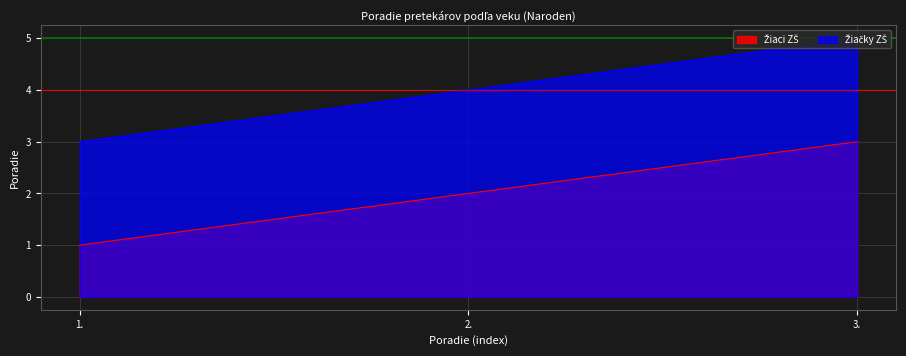

Reading left to right, what are all the values shown in this chart?

Žiaci ZŠ: 1	2	3
Žiačky ZŠ: 3	4	5